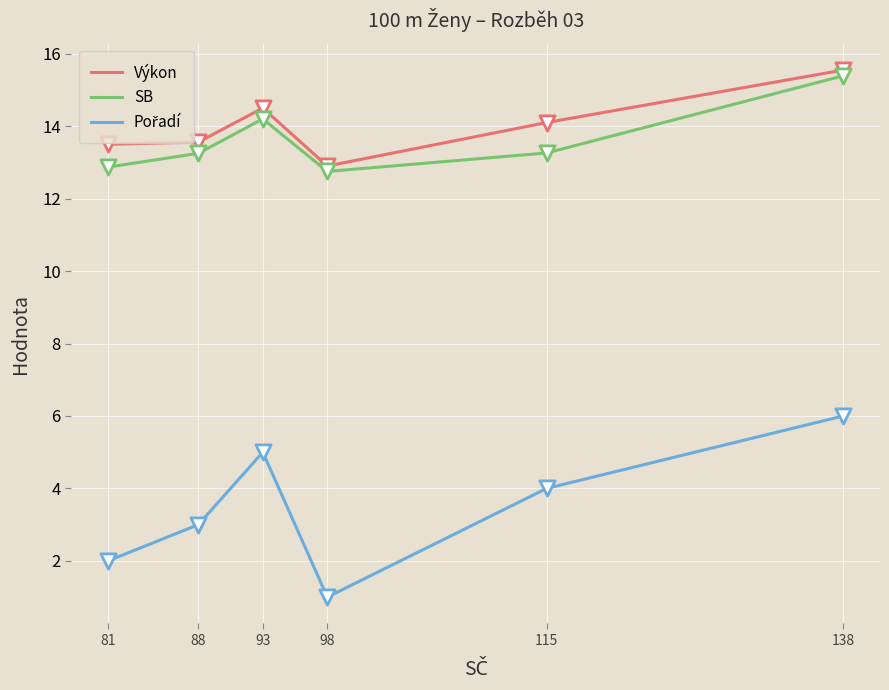

Which series changed the most between 93 and 138?

SB